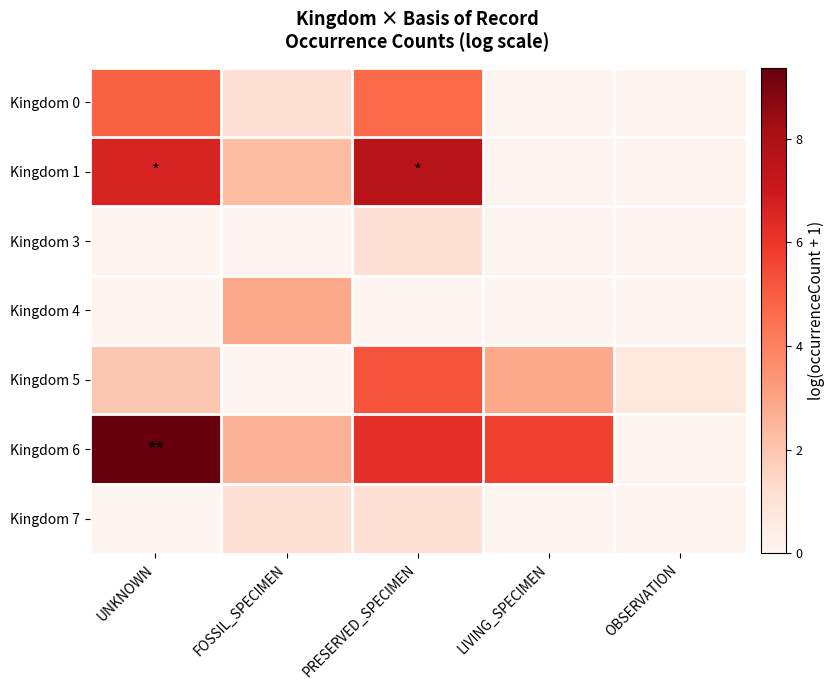

Reading left to right, list all the values displayed in this chart.

Kingdom 0: UNKNOWN=4.9	FOSSIL_SPECIMEN=1.1	PRESERVED_SPECIMEN=4.6	LIVING_SPECIMEN=0.0	OBSERVATION=0.0
Kingdom 1: UNKNOWN=6.6	FOSSIL_SPECIMEN=2.3	PRESERVED_SPECIMEN=7.6	LIVING_SPECIMEN=0.0	OBSERVATION=0.0
Kingdom 3: UNKNOWN=0.0	FOSSIL_SPECIMEN=0.0	PRESERVED_SPECIMEN=1.1	LIVING_SPECIMEN=0.0	OBSERVATION=0.0
Kingdom 4: UNKNOWN=0.0	FOSSIL_SPECIMEN=2.9	PRESERVED_SPECIMEN=0.0	LIVING_SPECIMEN=0.0	OBSERVATION=0.0
Kingdom 5: UNKNOWN=1.9	FOSSIL_SPECIMEN=0.0	PRESERVED_SPECIMEN=5.3	LIVING_SPECIMEN=2.9	OBSERVATION=0.7
Kingdom 6: UNKNOWN=9.4	FOSSIL_SPECIMEN=2.6	PRESERVED_SPECIMEN=6.2	LIVING_SPECIMEN=5.7	OBSERVATION=0.0
Kingdom 7: UNKNOWN=0.0	FOSSIL_SPECIMEN=1.1	PRESERVED_SPECIMEN=1.1	LIVING_SPECIMEN=0.0	OBSERVATION=0.0